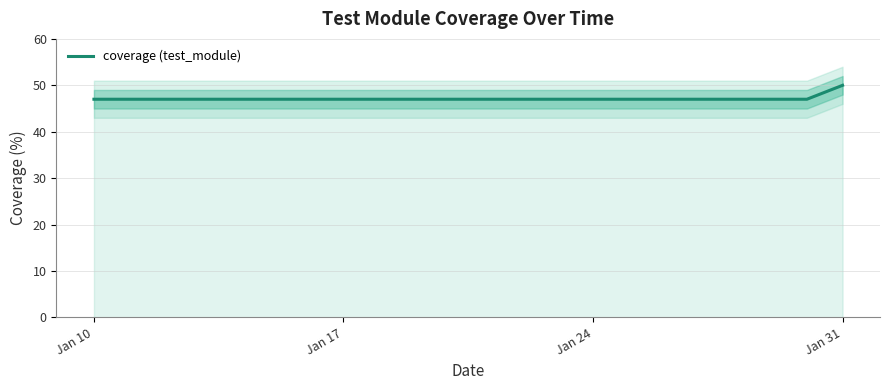

The chart shows a value of 86 at Jan 31. True or false?

False